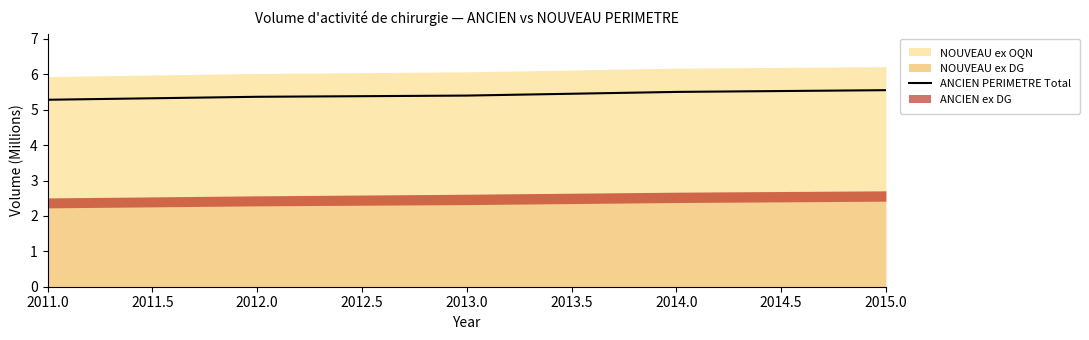

What is the sum of all values?

27.1